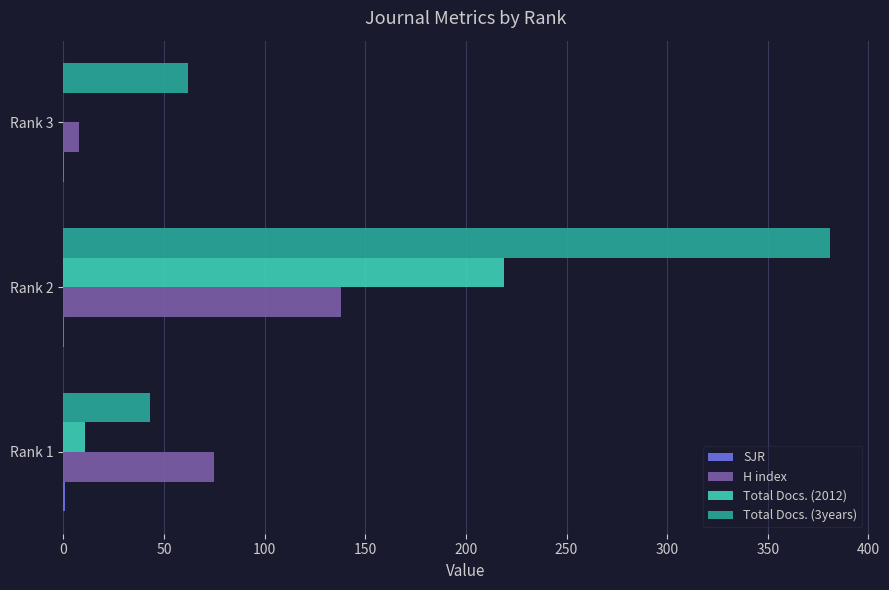

Which series has the largest total across all categories?

Total Docs. (3years)